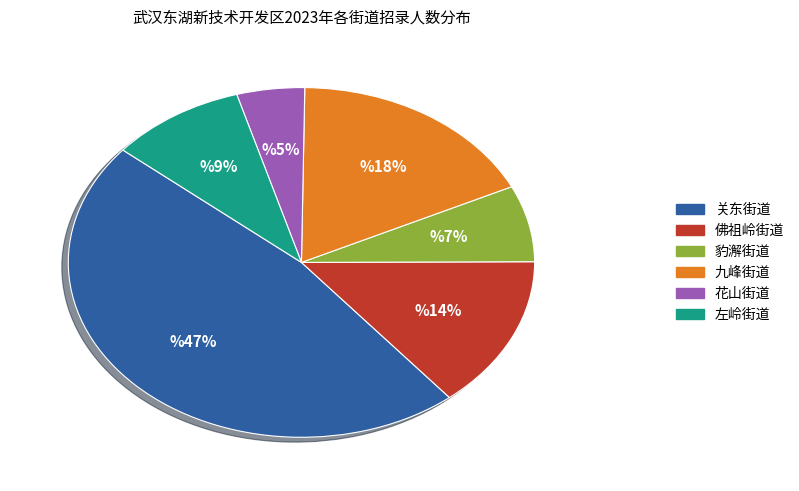

What is the ratio of the value at 佛祖岭街道 to the value at 九峰街道?

0.8